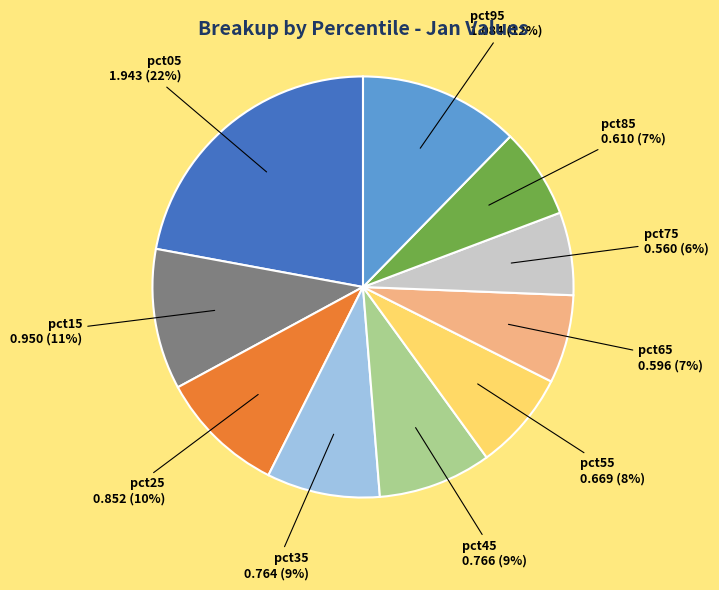

How many slices are in this pie chart?

10